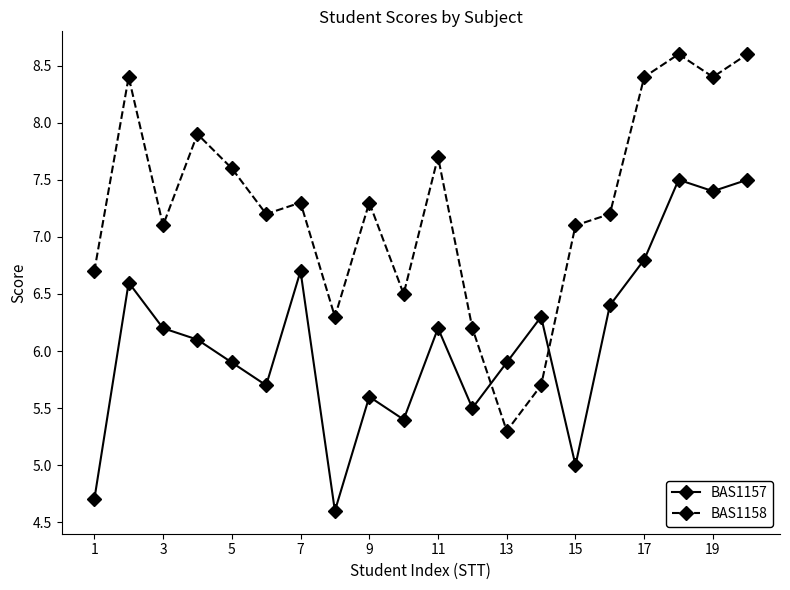

What is the sum of all BAS1158 values?

145.5